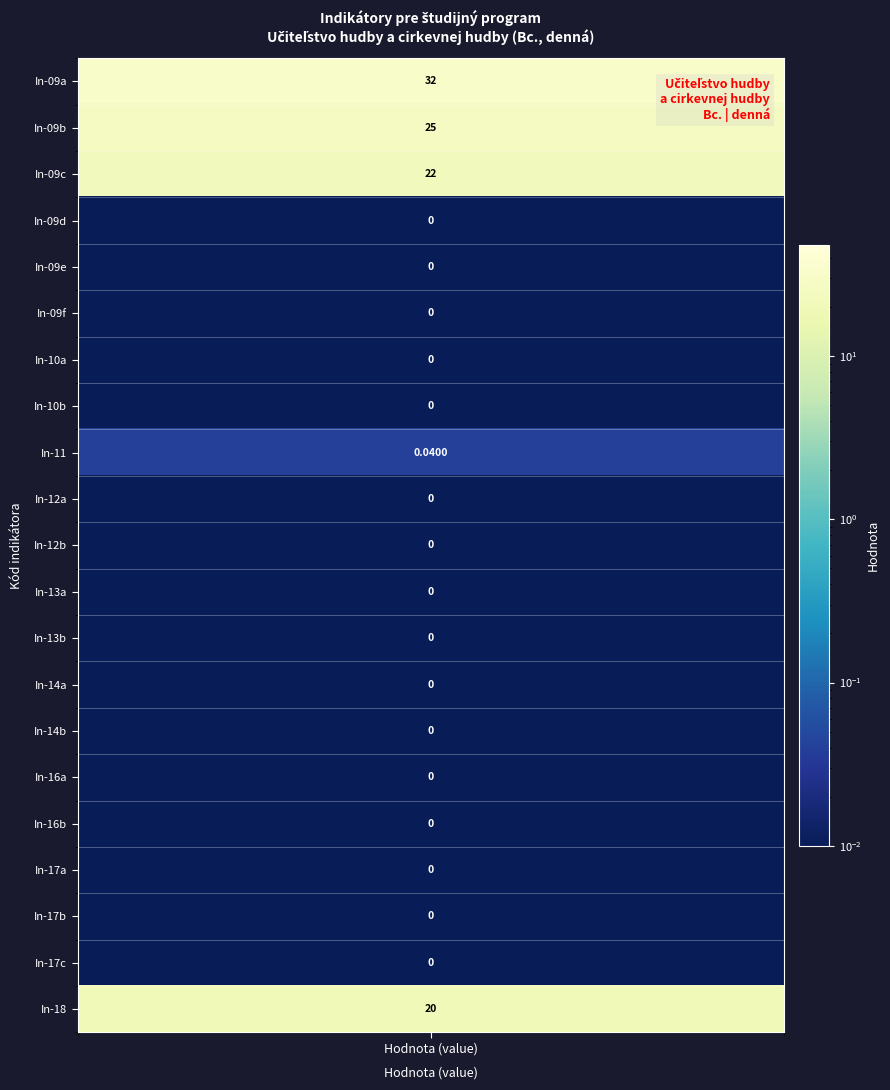

Reading right to left, extract all data points from this chart.

20=20.0	19=0.0	18=0.0	17=0.0	16=0.0	15=0.0	14=0.0	13=0.0	12=0.0	11=0.0	10=0.0	9=0.0	8=0.0	7=0.0	6=0.0	5=0.0	4=0.0	3=0.0	2=22.0	1=25.0	values=32.0